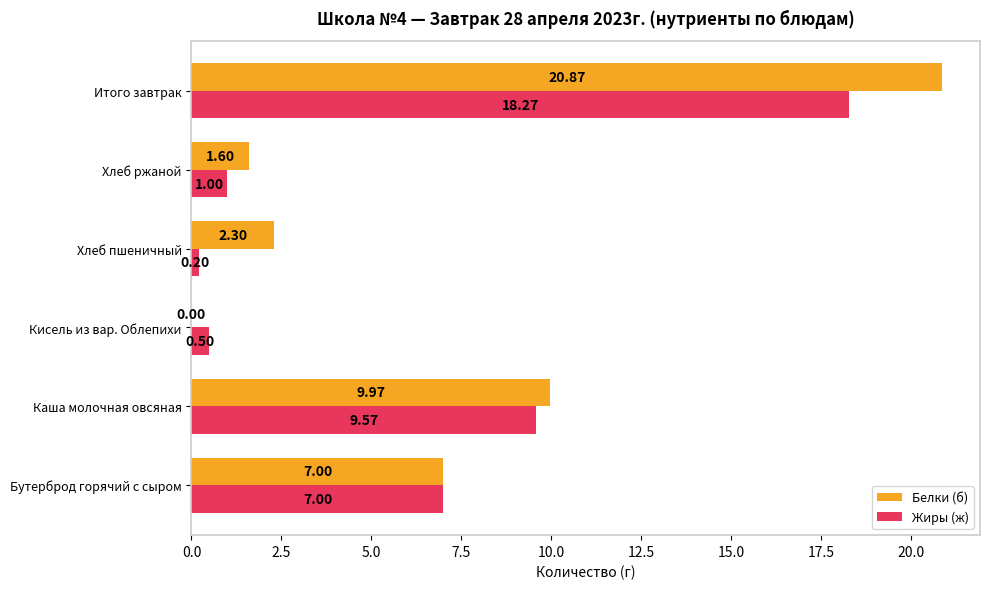

How many positive values does the Белки (б) series have?

5